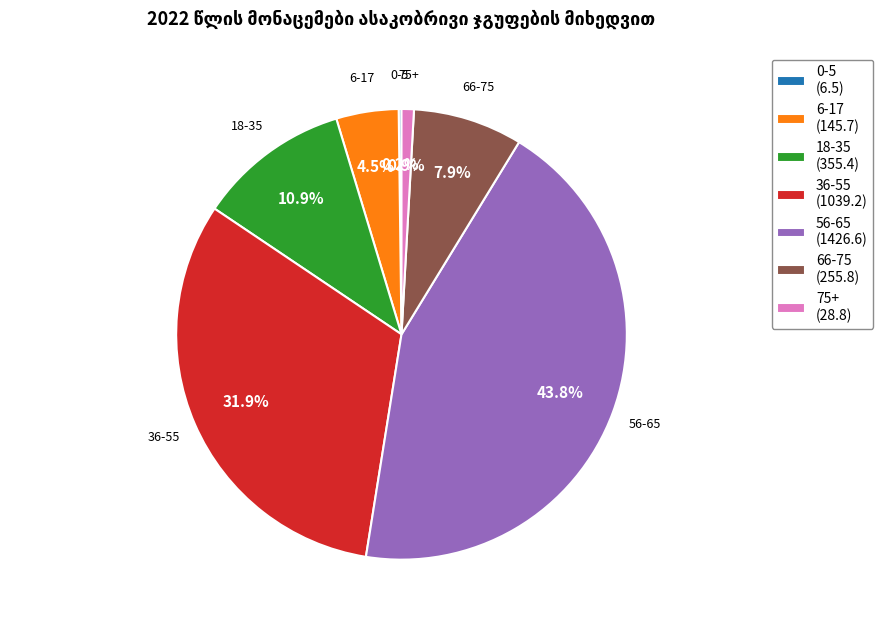

Which has a higher value, 18-35 or 56-65?

56-65